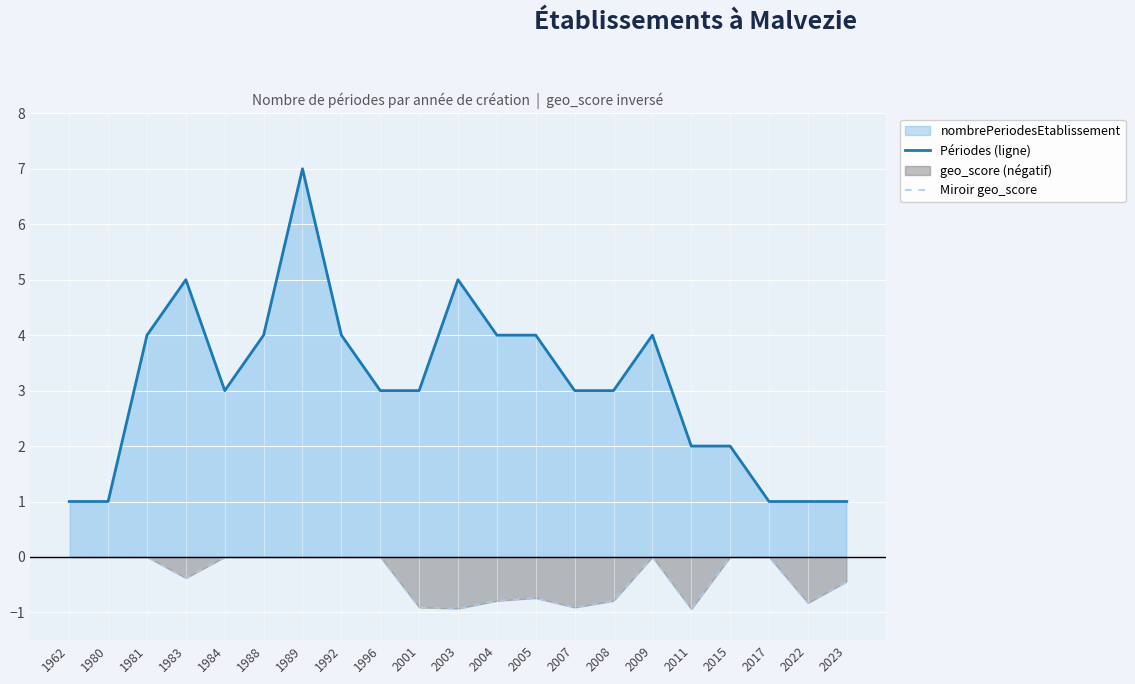

Where is the first local minimum for Miroir geo_score?

1983